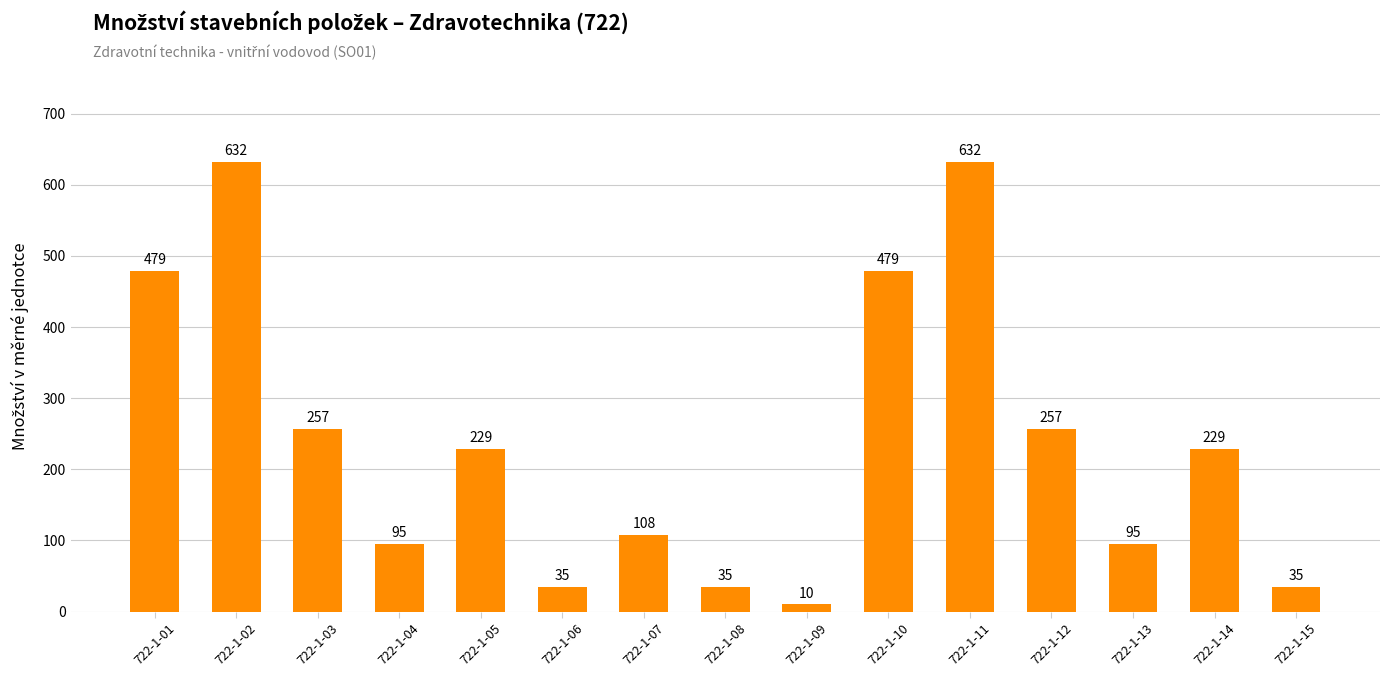

What is the value of the 6th bar from the left?

35